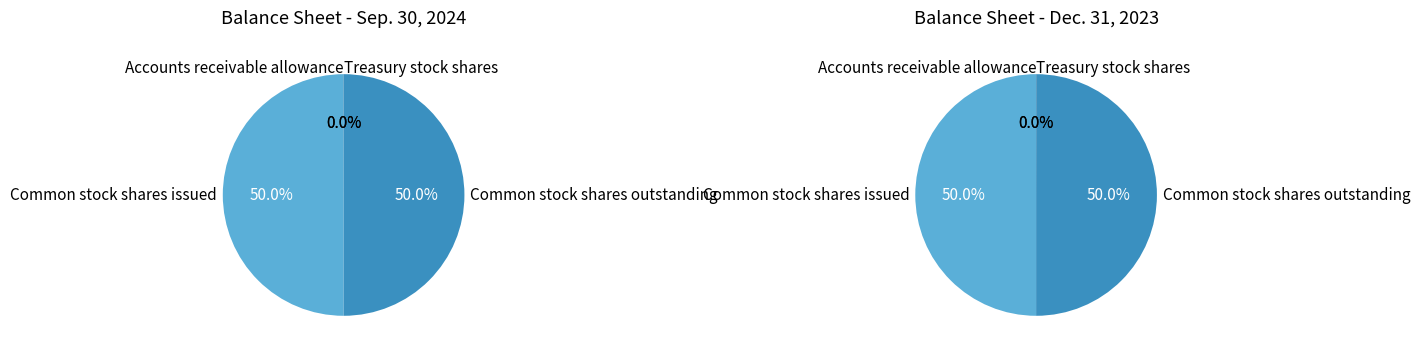

Which series has the largest range (max minus min)?

Sep. 30, 2024